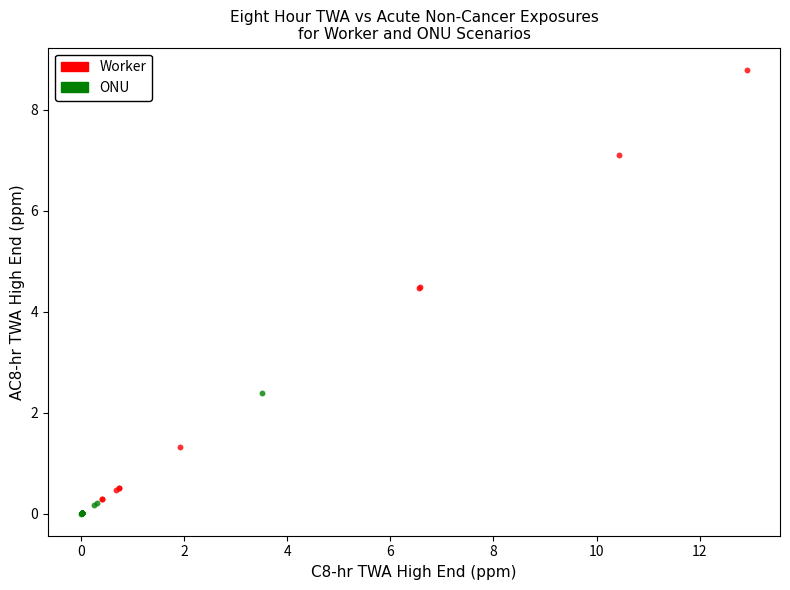

Which series contains the highest Y value?

Worker